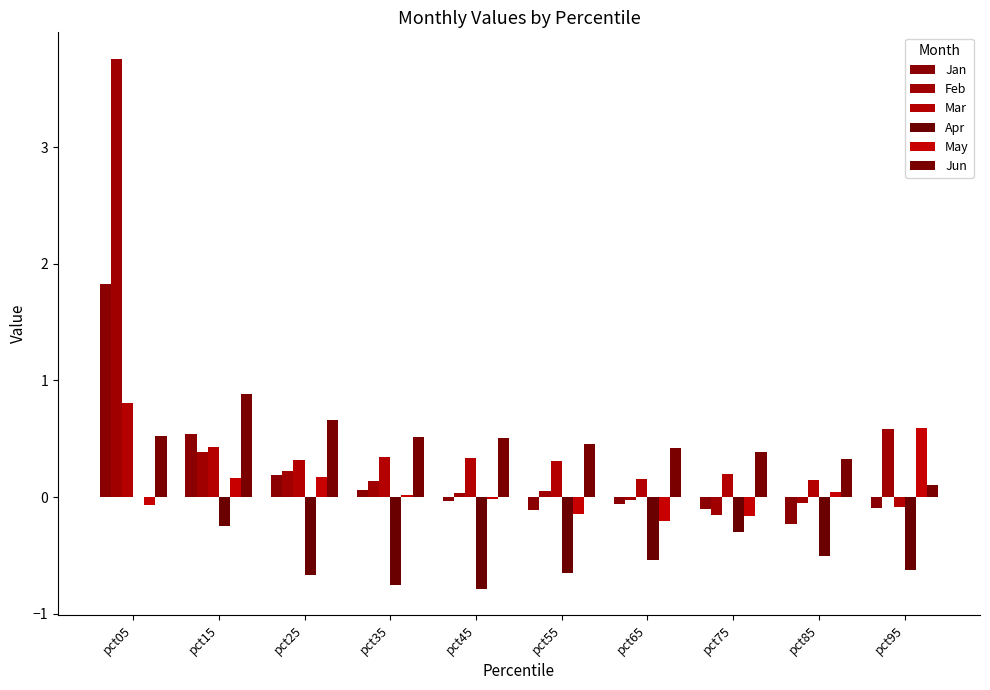

How many groups of bars are there?

10